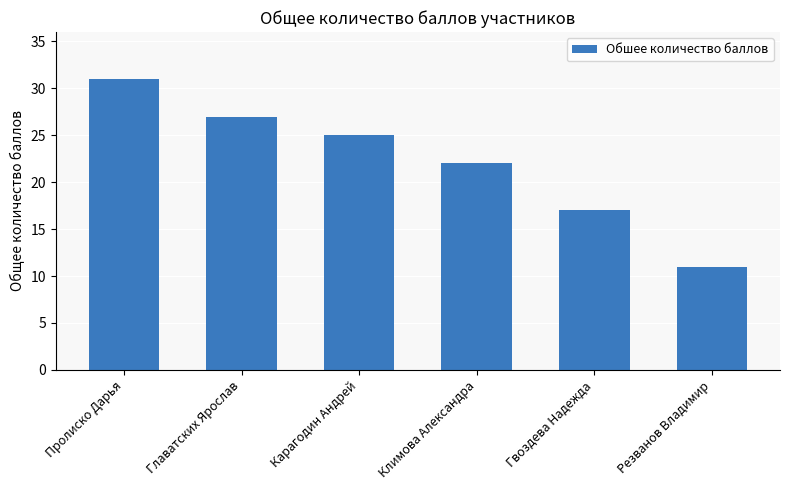

How many values are between 17 and 27?

4